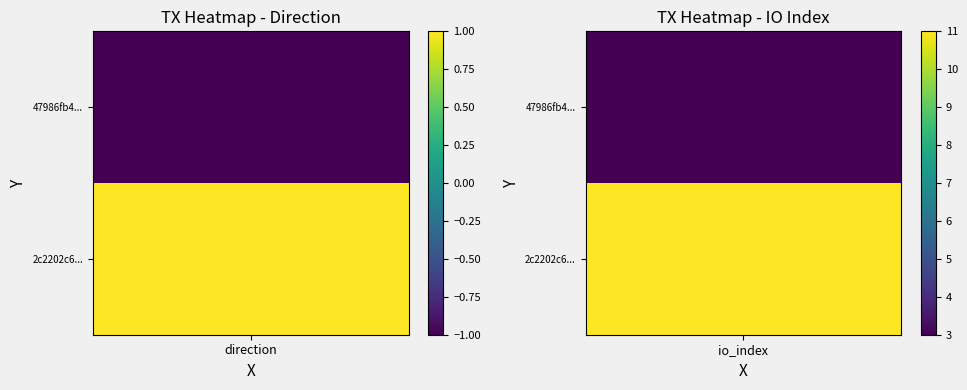

What is the minimum value shown in the chart?

-1